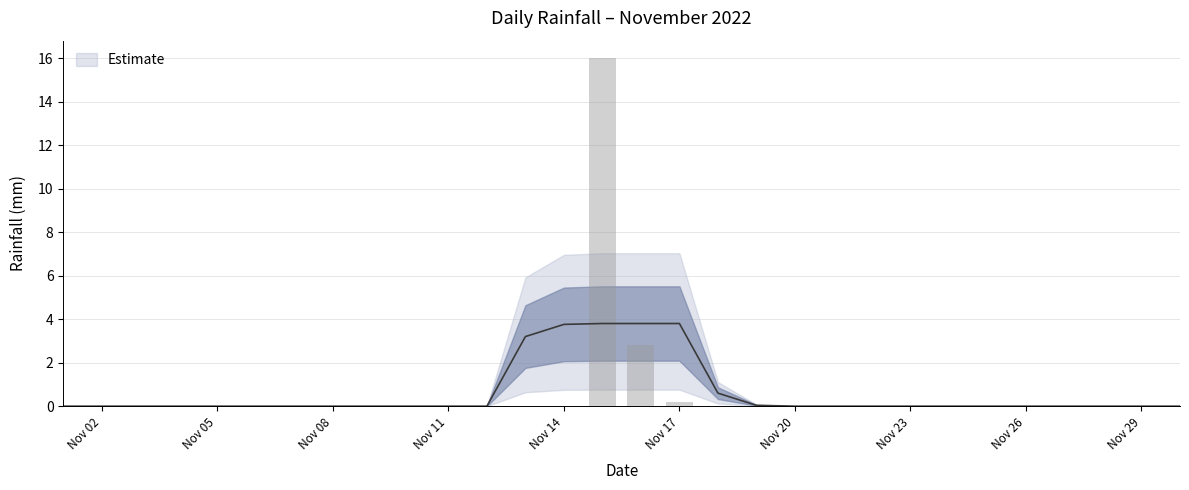

Which has a higher value, 2022-11-09 or 2022-11-17?

2022-11-17